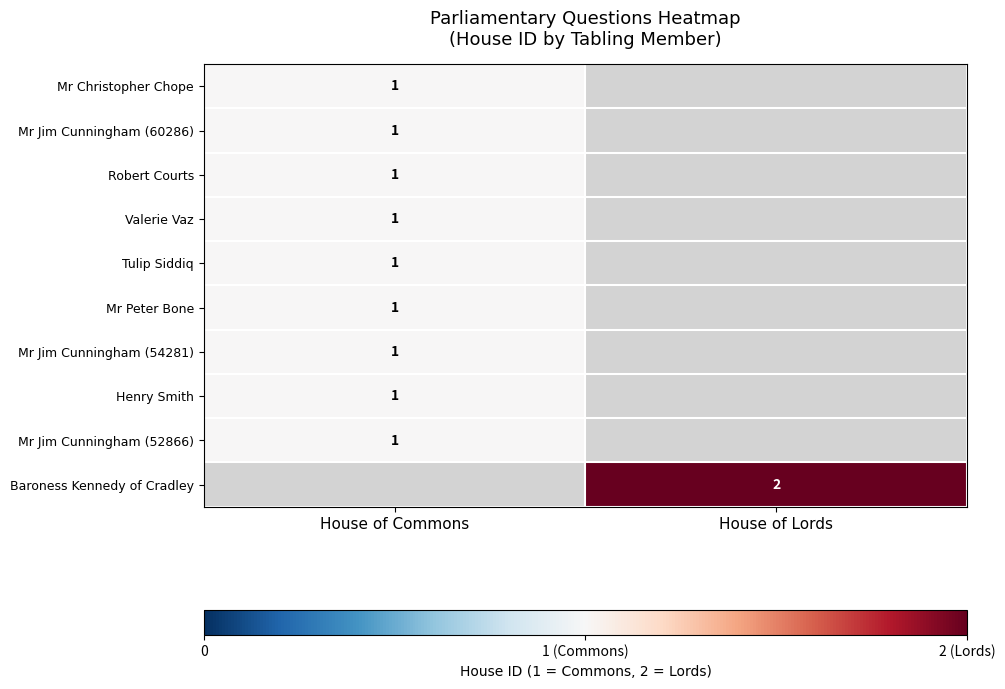

The value of Baroness Kennedy of Cradley at House of Lords is 1. True or false?

False